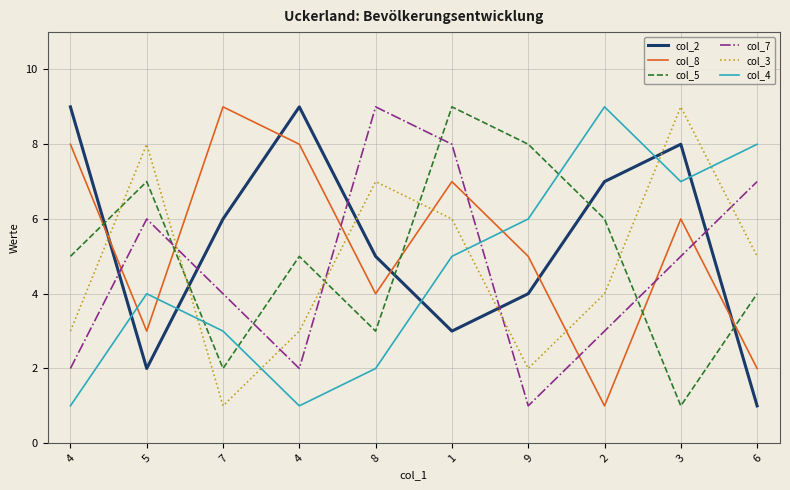

What are all the series names shown in the legend?

col_2, col_8, col_5, col_7, col_3, col_4